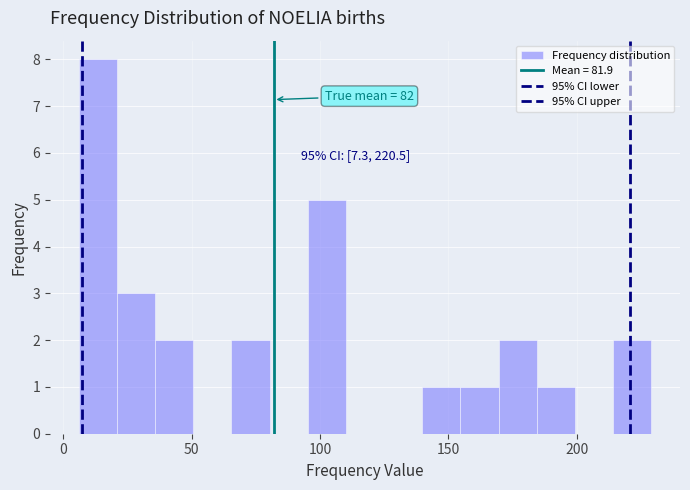

Around what value on the x-axis is the tallest bar? Give the approximate position of its centre, as read against the axis.

15